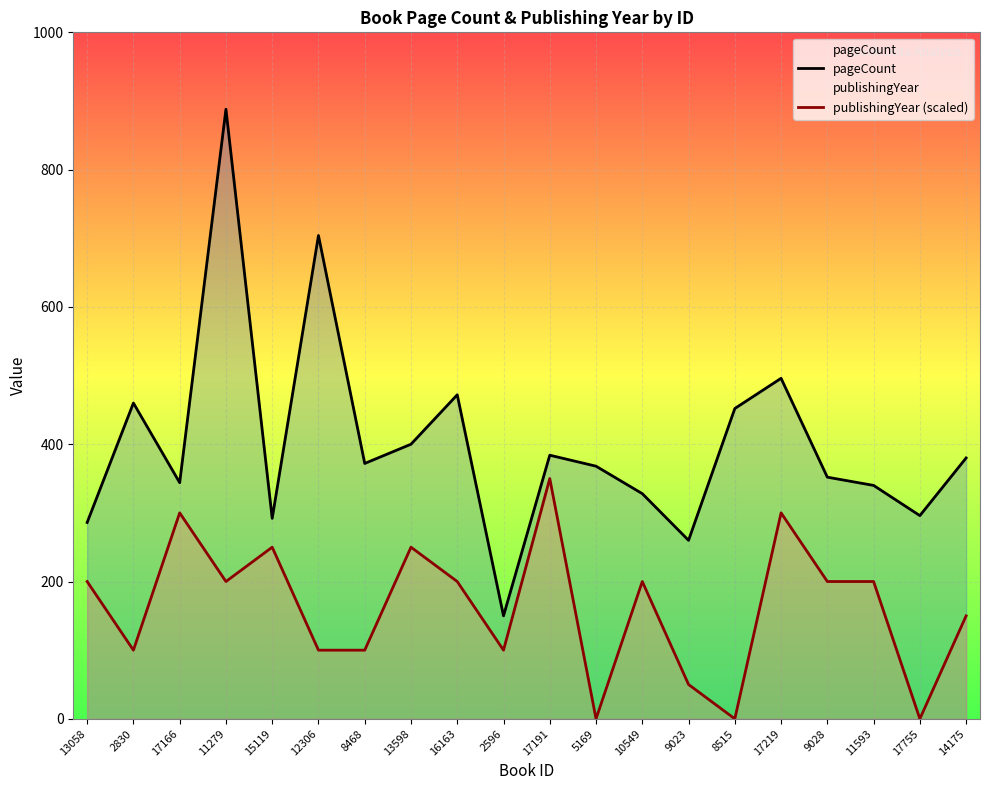

What is the difference between the pageCount values at 11279 and 13058?

602